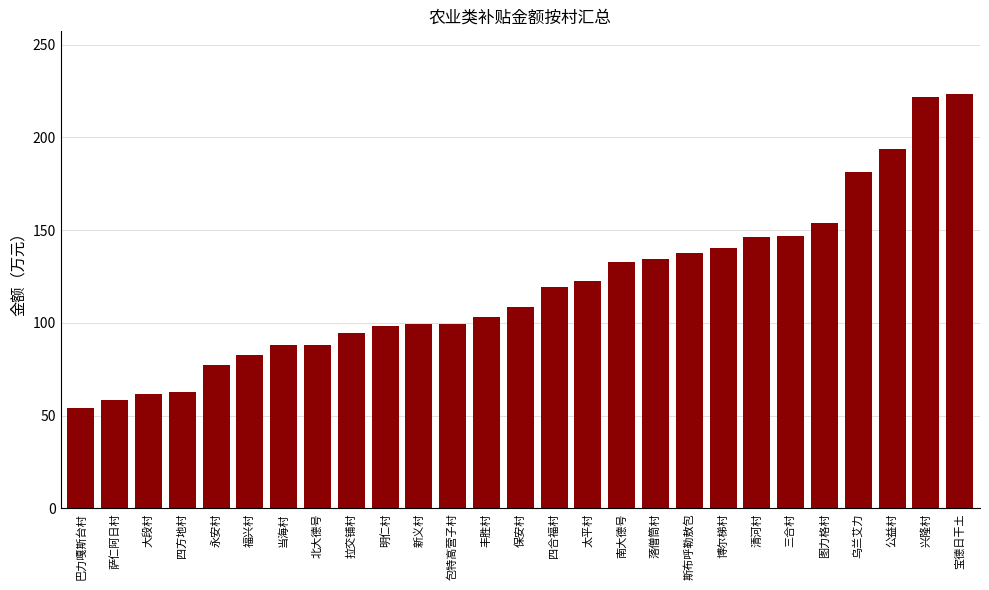

Which has a higher value, 乌兰艾力 or 明仁村?

乌兰艾力